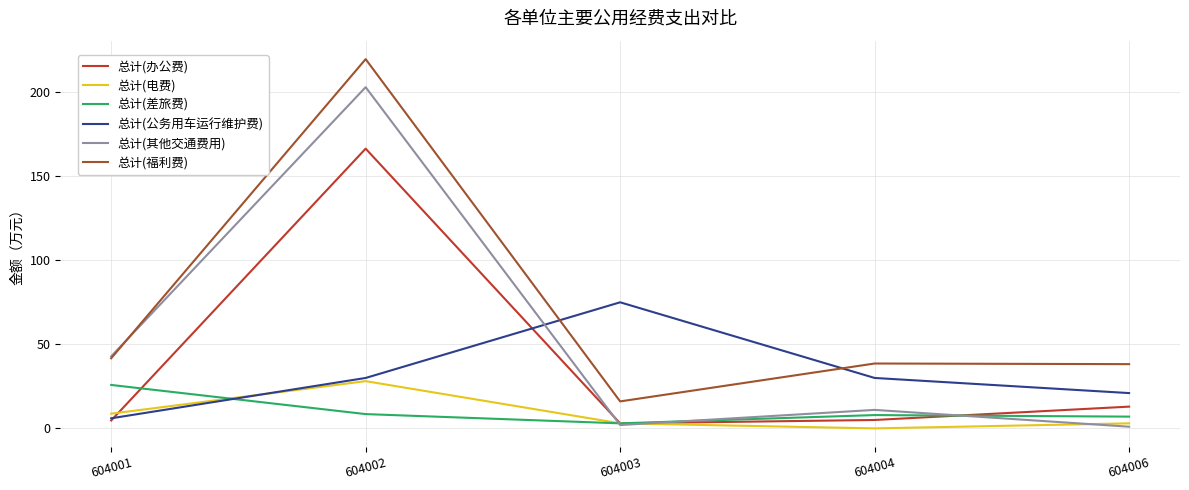

Which series ends up on top after the final intersection of 总计(公务用车运行维护费) and 总计(差旅费)?

总计(公务用车运行维护费)